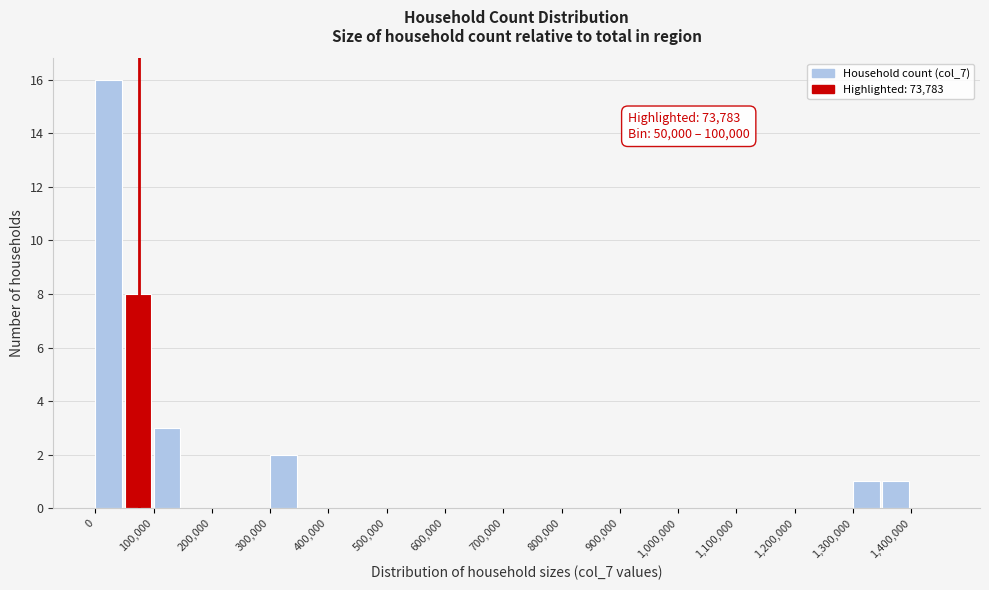

Which range on the x-axis has the tallest bar?

0 to 50000